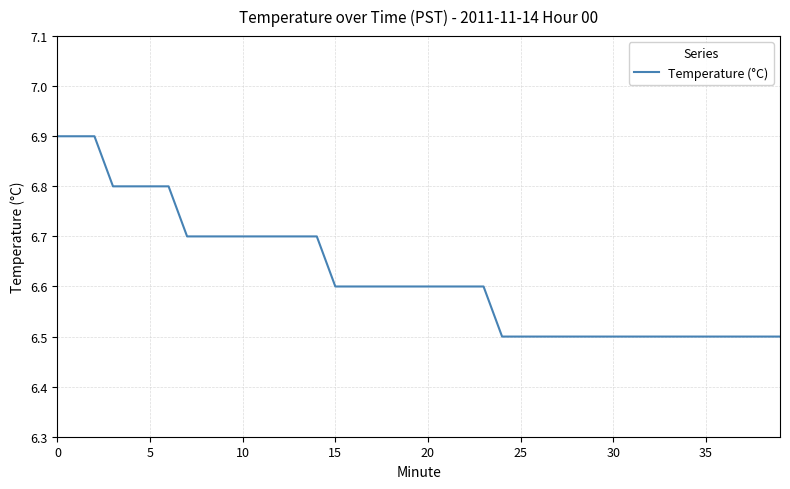

What is the maximum value shown in the chart?

6.9